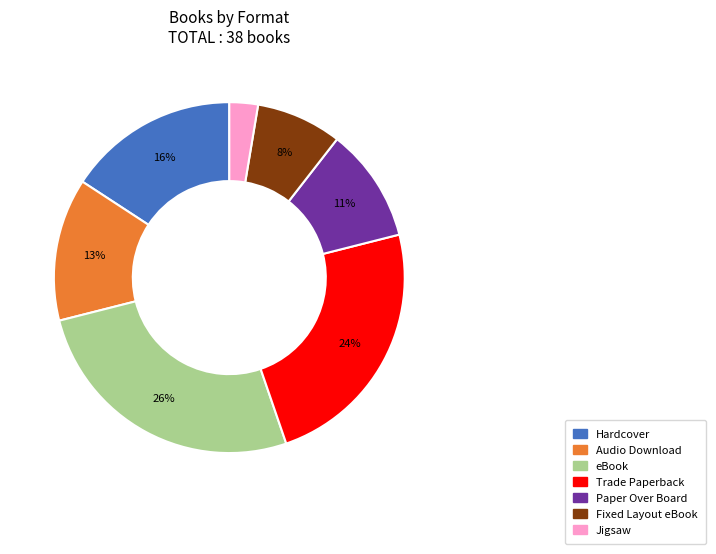

Which slice is the smallest?

Jigsaw